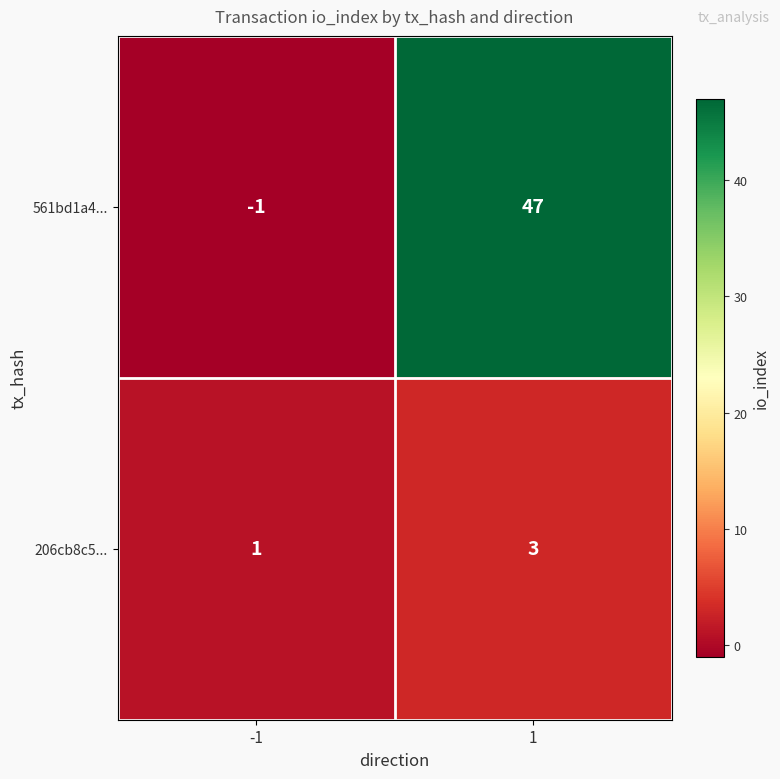

The 561bd1a4... series shows 47 at 1. True or false?

True